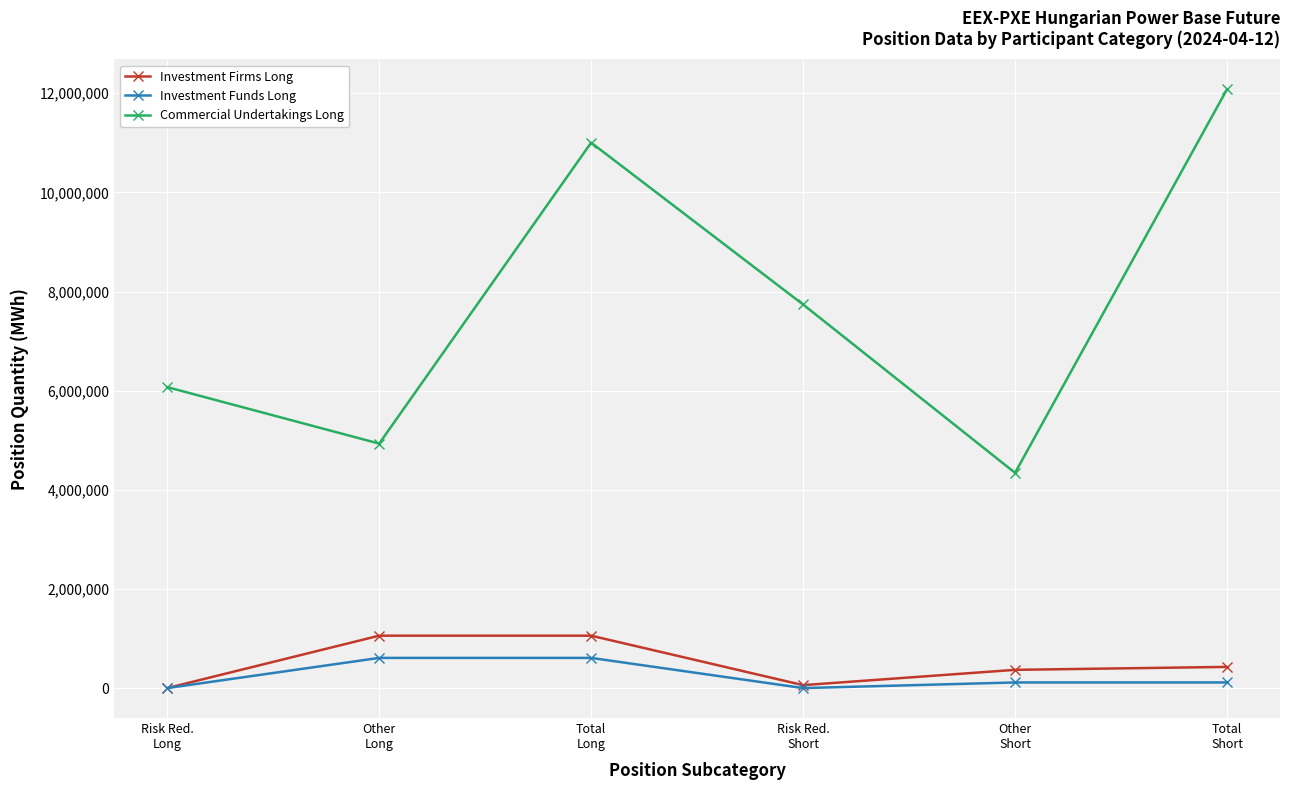

Rank the series by their maximum value, from lowest to highest.

Investment Funds Long, Investment Firms Long, Commercial Undertakings Long